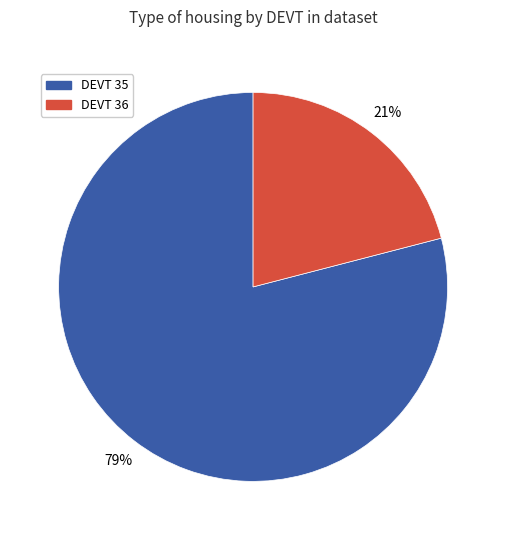

To the nearest percent, what is the difference between the largest and smallest slice percentages?

58%